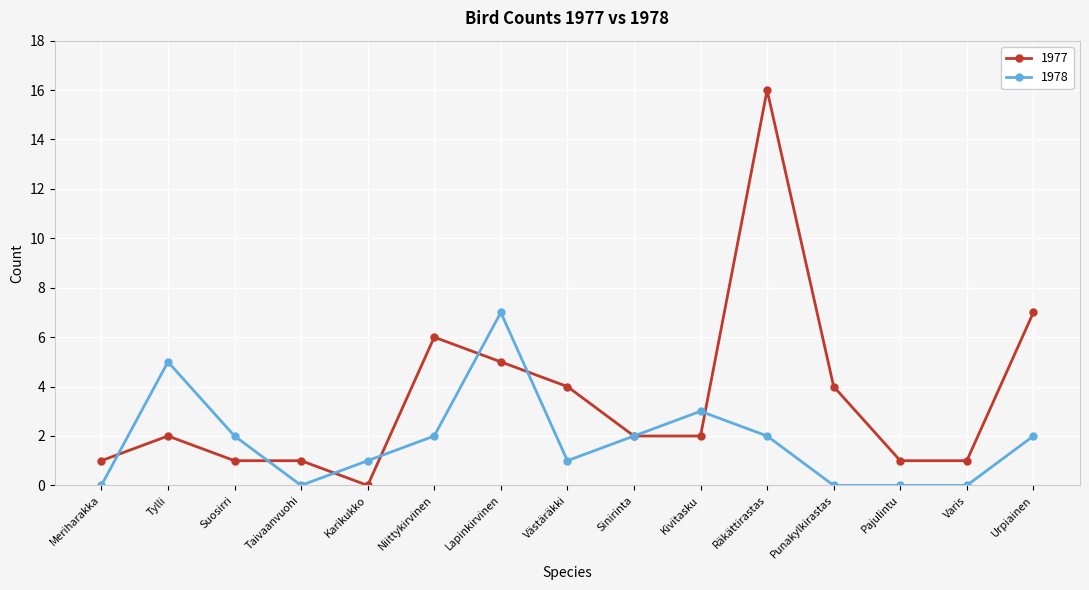

Which category has the highest value across all series?

Räkättirastas